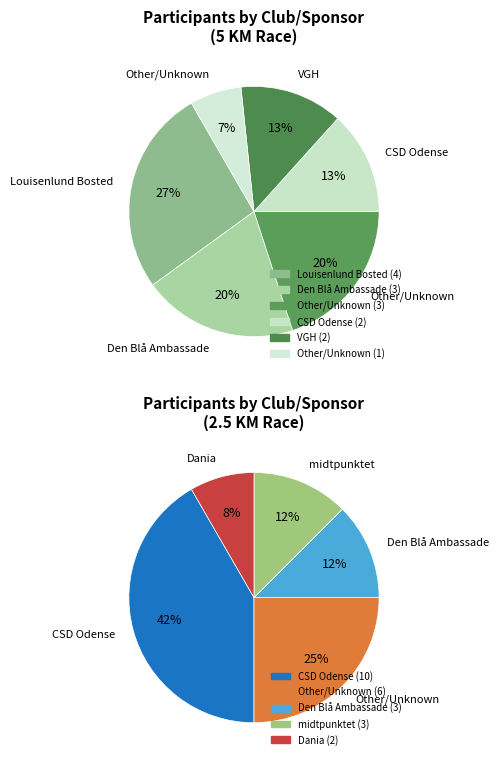

Is there a majority slice in this chart?

No